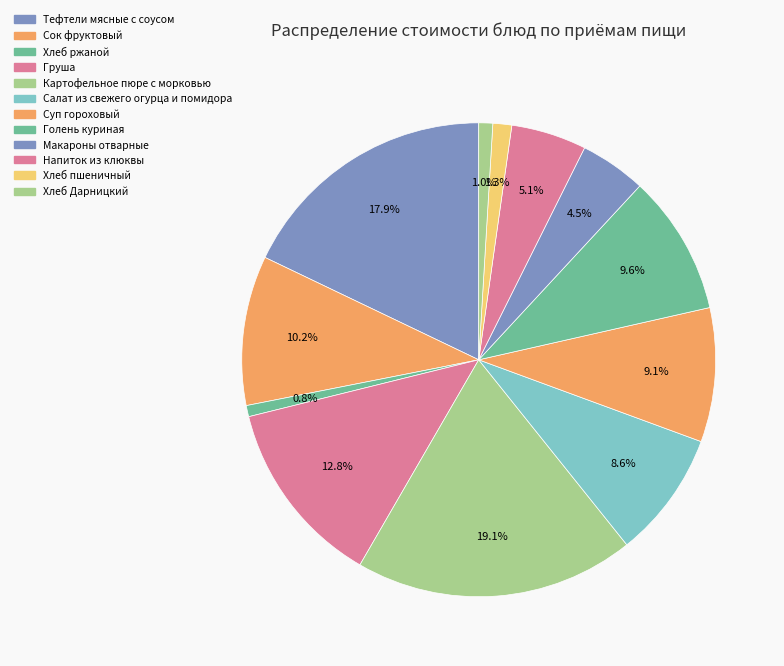

Approximately how many times larger is the value at Суп гороховый compared to Тефтели мясные с соусом?

0.5